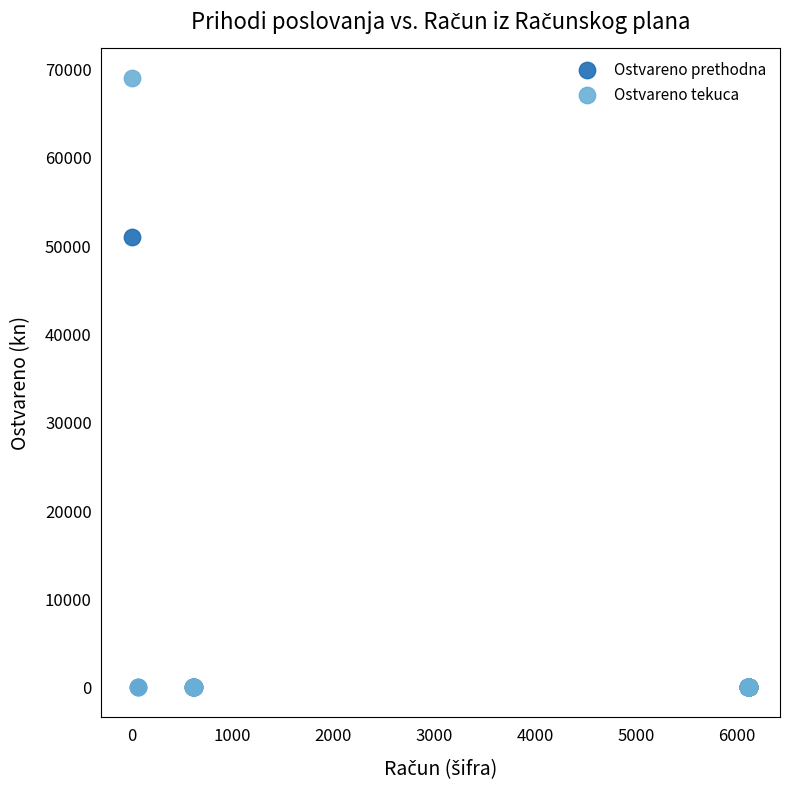

Which series has the largest Y range (max minus min)?

Ostvareno tekuca